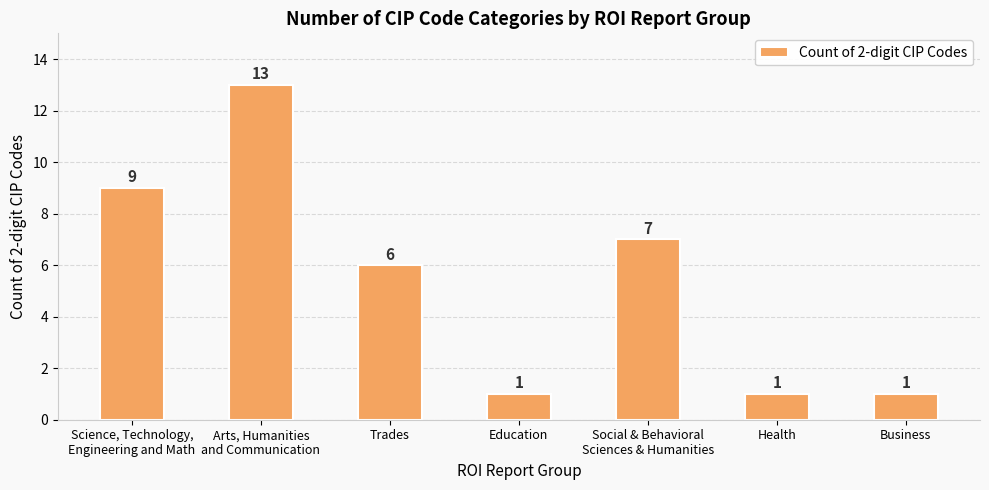

Which has a higher value, Trades or Health?

Trades